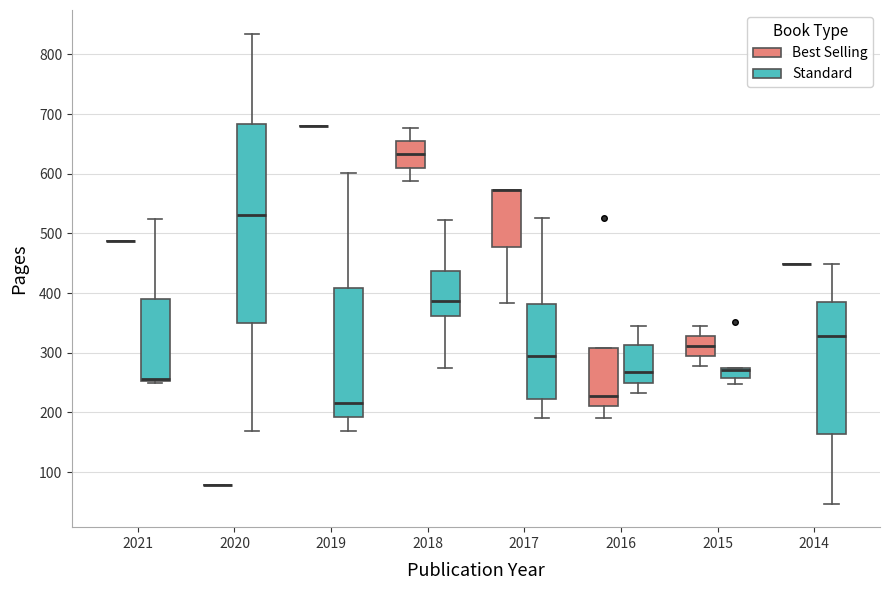

Reading left to right, read every box against the y-axis: the position of its median line, the range the box covers, and the ends of its whiskers. The values are not printed on the chart, so give them approximately, as read against the axis.

2021 (Best Selling): box collapsed to a line at 490, whiskers 490 to 490
2021 (Standard): median 260, box 250 to 390, whiskers 250 (just below the box's lower edge) to 520
2020 (Best Selling): box collapsed to a line at 80, whiskers 80 to 80
2020 (Standard): median 530, box 350 to 680, whiskers 170 to 840
2019 (Best Selling): box collapsed to a line at 680, whiskers 680 to 680
2019 (Standard): median 220, box 190 to 410, whiskers 170 to 600
2018 (Best Selling): median 630, box 610 to 650, whiskers 590 to 680
2018 (Standard): median 390, box 360 to 440, whiskers 270 to 520
2017 (Best Selling): median 570 (drawn on the box's upper edge), box 480 to 570, whiskers 380 to 570
2017 (Standard): median 300, box 220 to 380, whiskers 190 to 530
2016 (Best Selling): median 230, box 210 to 310, whiskers 190 to 310
2016 (Standard): median 270, box 250 to 310, whiskers 230 to 340
2015 (Best Selling): median 310, box 290 to 330, whiskers 280 to 340
2015 (Standard): median 270, box 260 to 280, whiskers 250 to 280
2014 (Best Selling): box collapsed to a line at 450, whiskers 450 to 450
2014 (Standard): median 330, box 160 to 390, whiskers 50 to 450